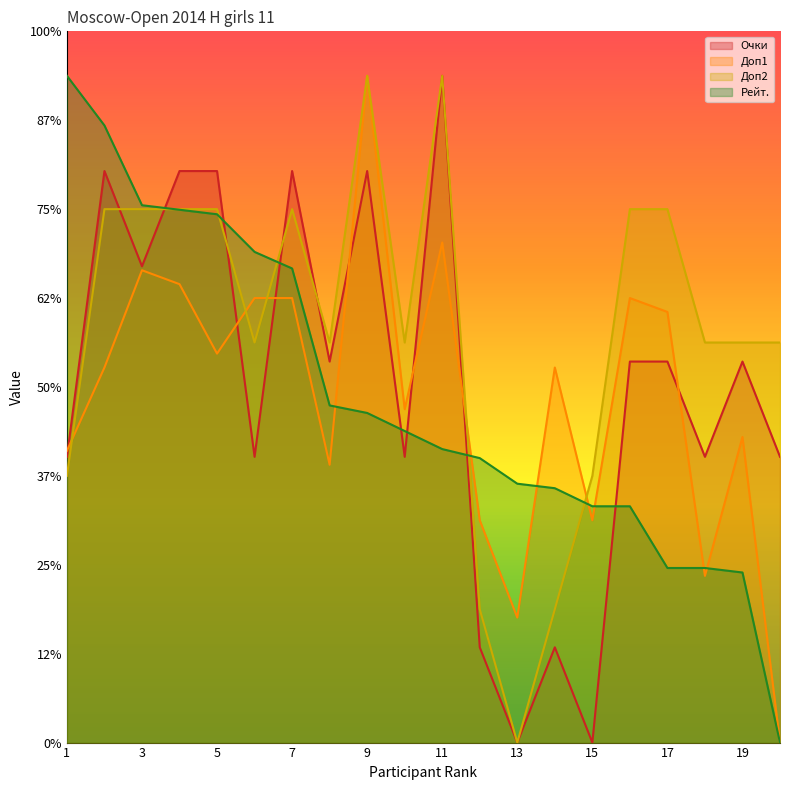

Between 3 and 16, which series saw the biggest shift?

Рейт.